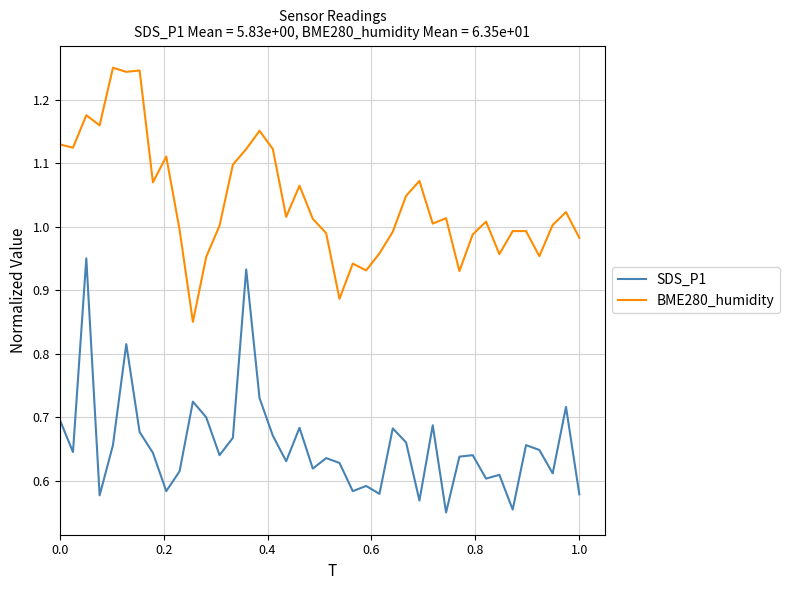

True or false: BME280_humidity and SDS_P1 intersect in this chart.

False